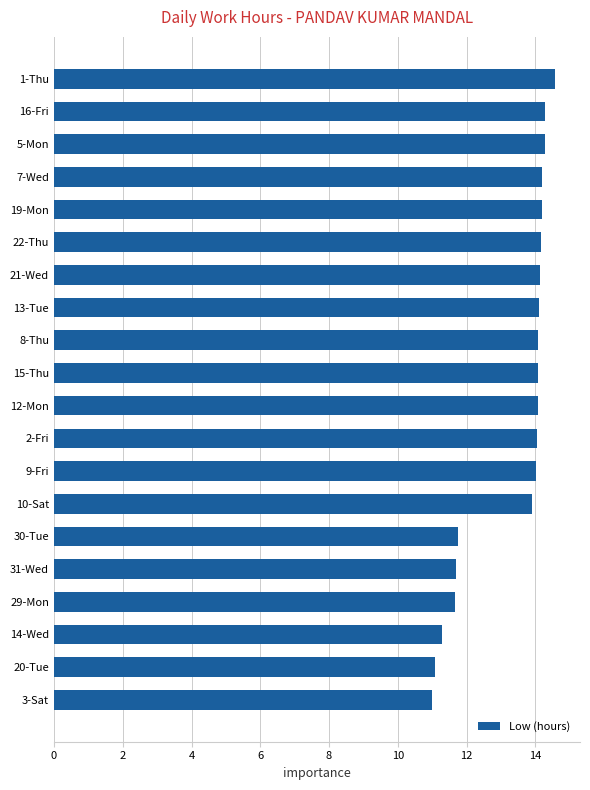

What position from the top is 2-Fri?

12